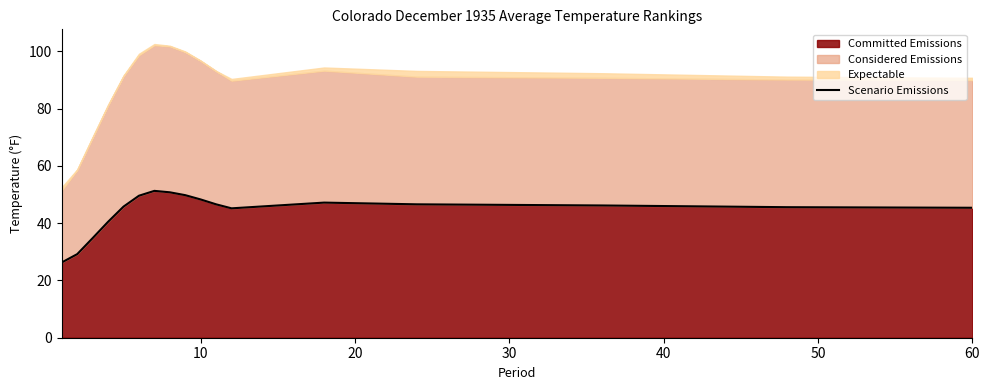

What is the maximum value for Committed Emissions?

51.3